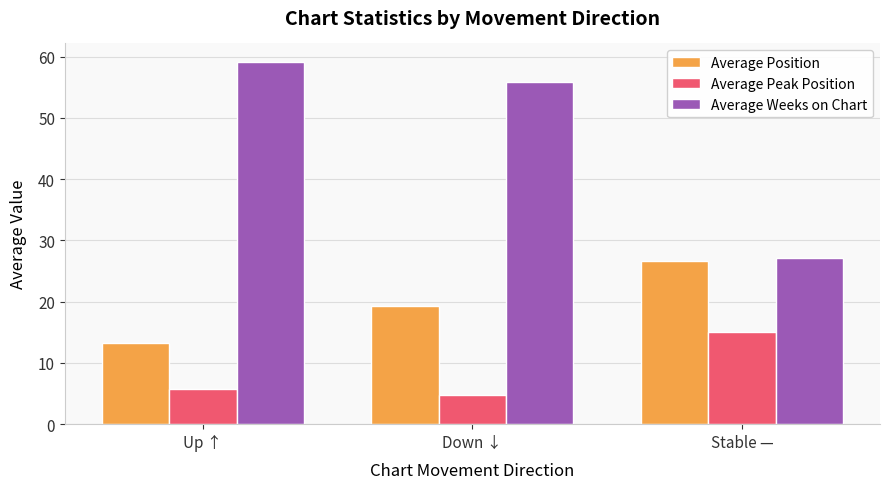

How many data points in Average Position are above 19?

2